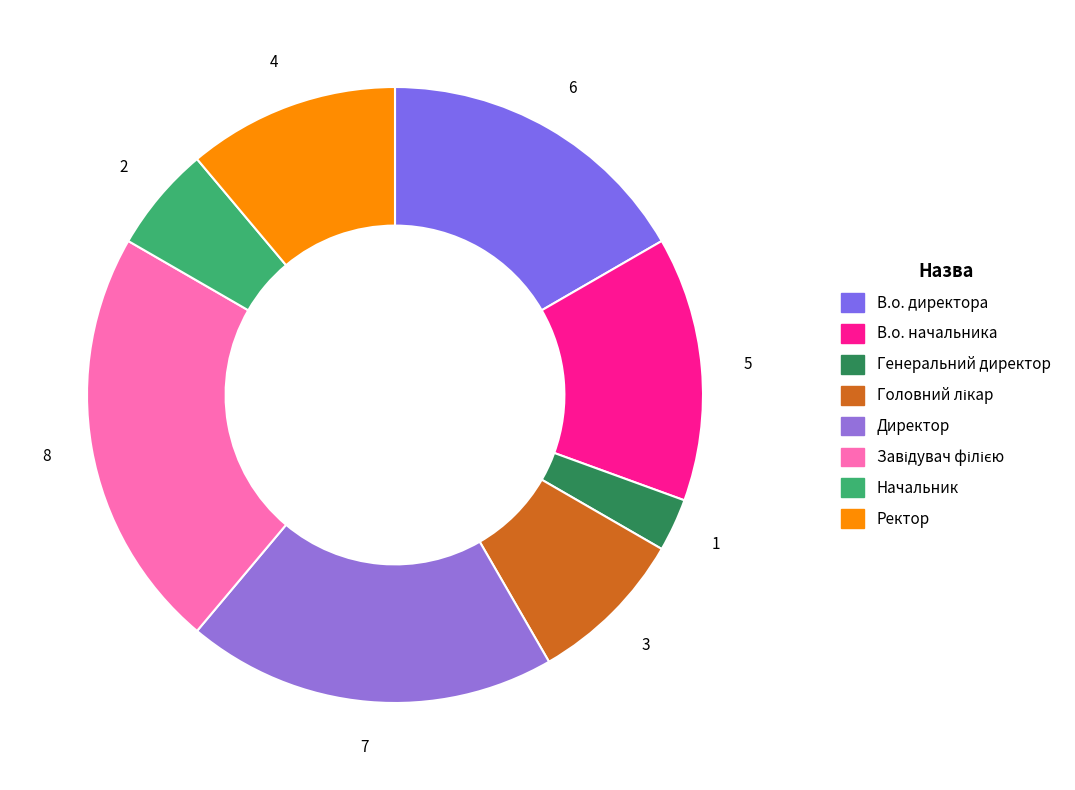

Count the number of slices in the pie.

8